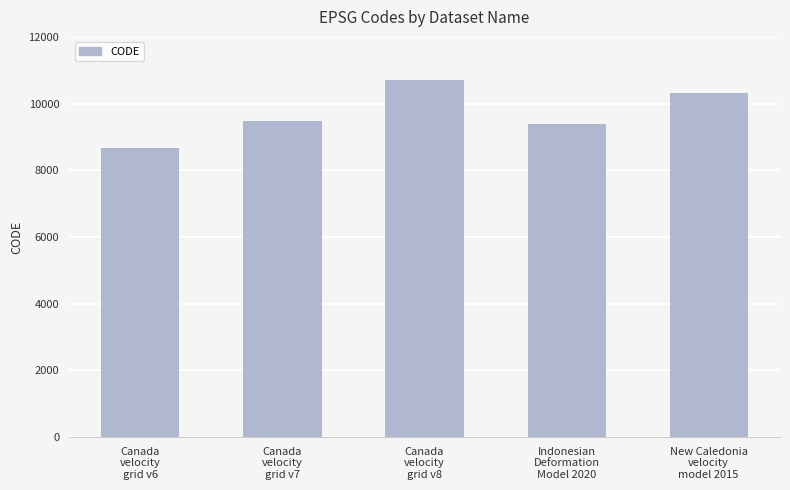

What is the minimum value shown in the chart?

8676